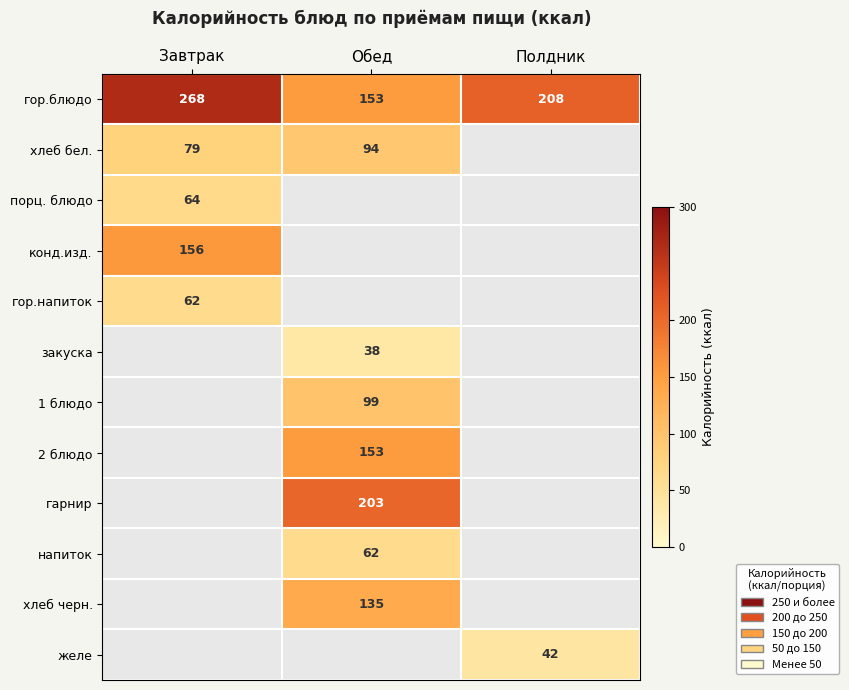

The value of закуска at Обед is 54. True or false?

False